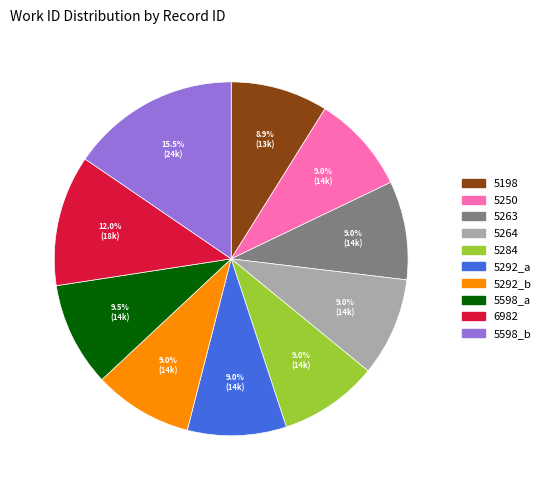

What is the largest slice in the pie chart?

5598_b